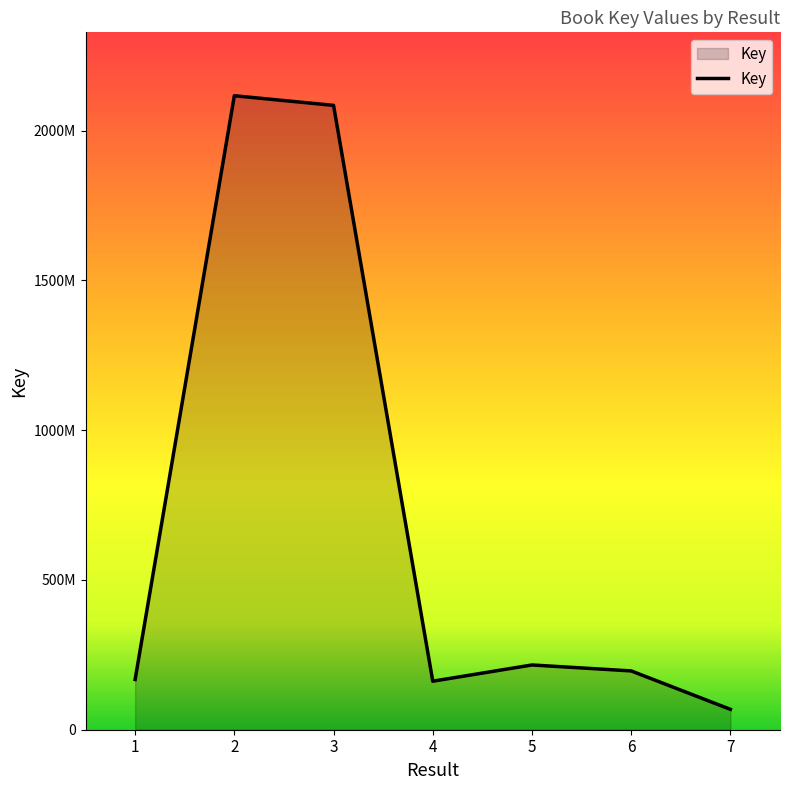

At which category does the data reach its first local valley?

4